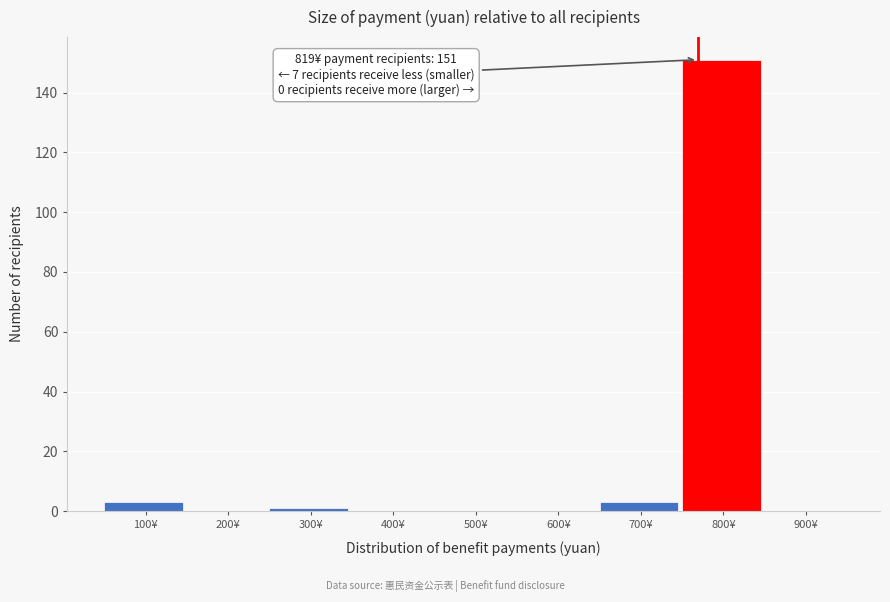

Reading left to right, what are all the values shown in this chart?

100¥=3	200¥=0	300¥=1	400¥=0	500¥=0	600¥=0	700¥=3	800¥=151	900¥=0